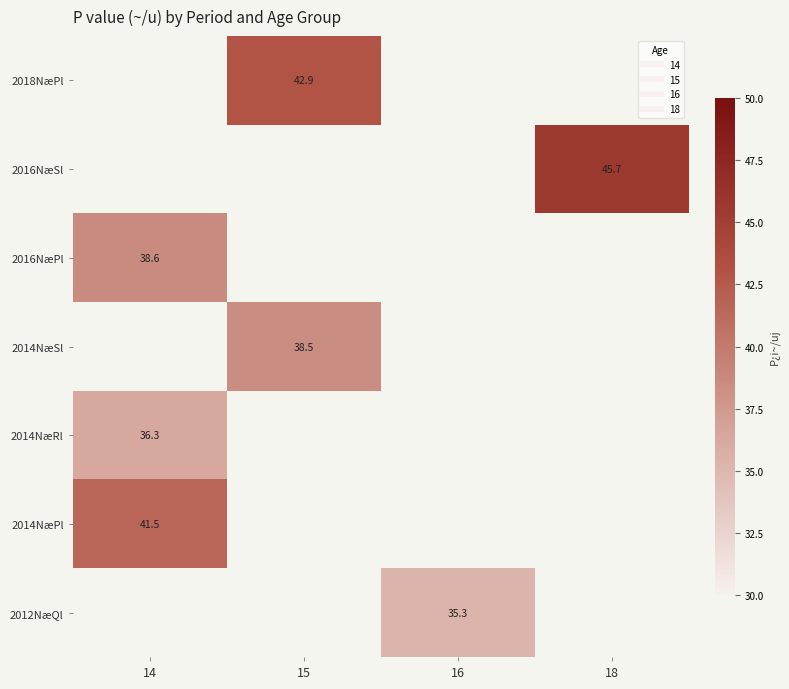

At which label does 2014NæRl reach its peak?

14